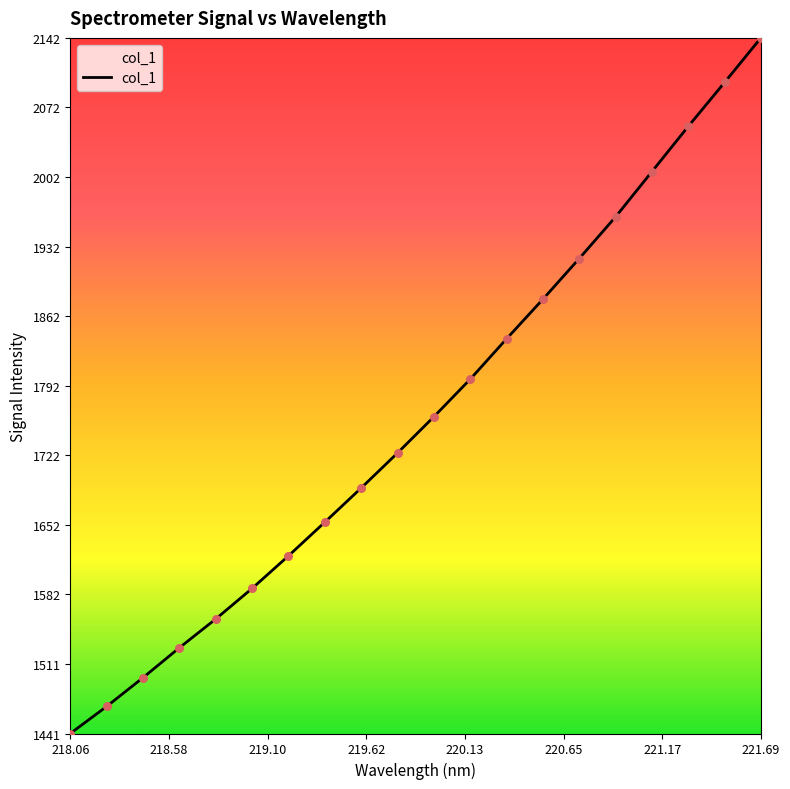

What is the greatest value displayed?

2142.4